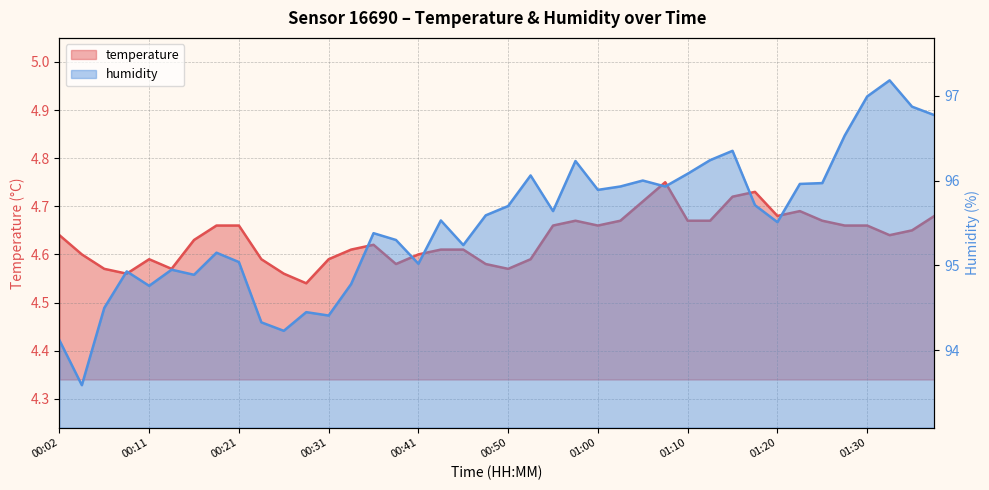

List the series in order of their overall mean, lowest first.

temperature, humidity